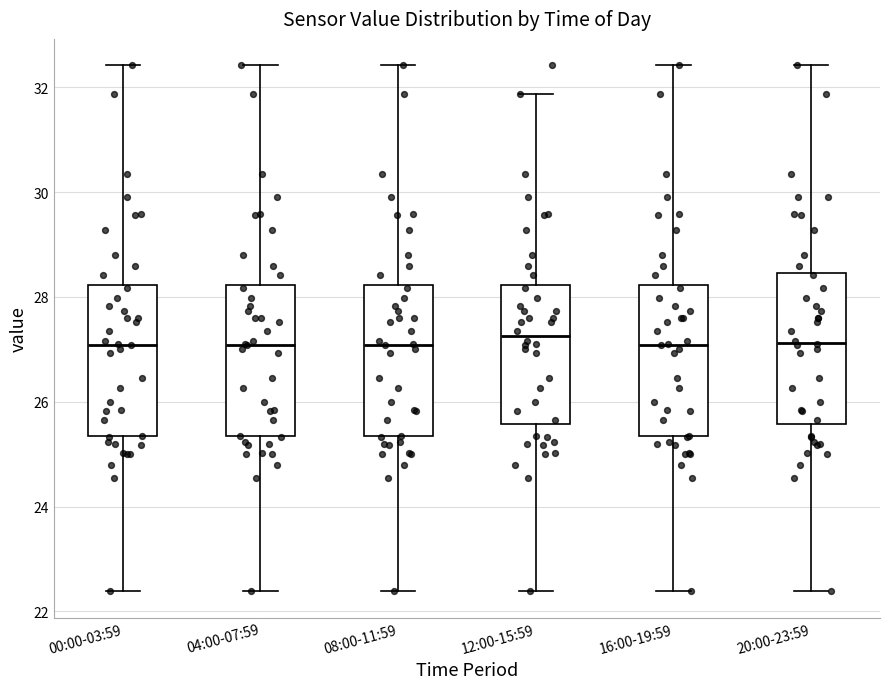

Reading left to right, read every box against the y-axis: the position of its median line, the range the box covers, and the ends of its whiskers. The values are not printed on the chart, so give them approximately, as read against the axis.

00:00-03:59: median 27.0, box 25.4 to 28.2, whiskers 22.4 to 32.4
04:00-07:59: median 27.0, box 25.4 to 28.2, whiskers 22.4 to 32.4
08:00-11:59: median 27.0, box 25.4 to 28.2, whiskers 22.4 to 32.4
12:00-15:59: median 27.2, box 25.6 to 28.2, whiskers 22.4 to 31.8
16:00-19:59: median 27.0, box 25.4 to 28.2, whiskers 22.4 to 32.4
20:00-23:59: median 27.2, box 25.6 to 28.4, whiskers 22.4 to 32.4